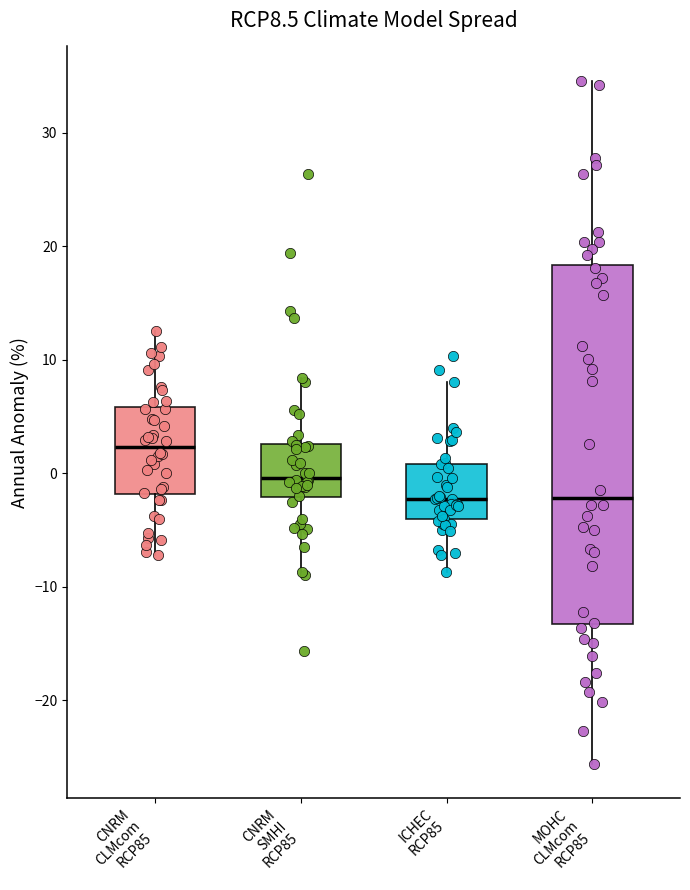

Comparing the boxes themselves (not the whiskers), which one is the tallest?

MOHC CLMcom RCP85